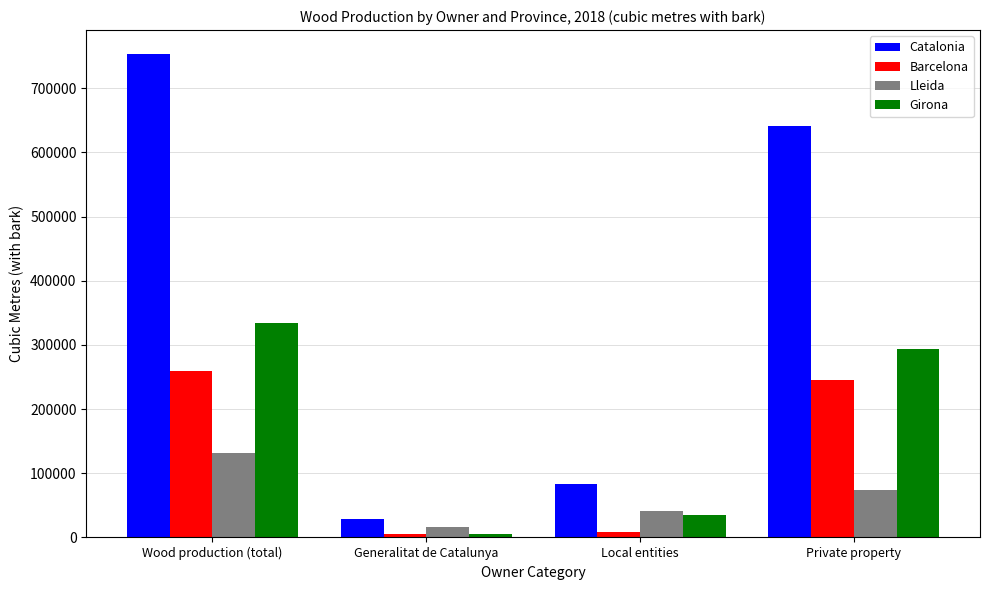

Where is Barcelona nearest to the value 133021?

Private property